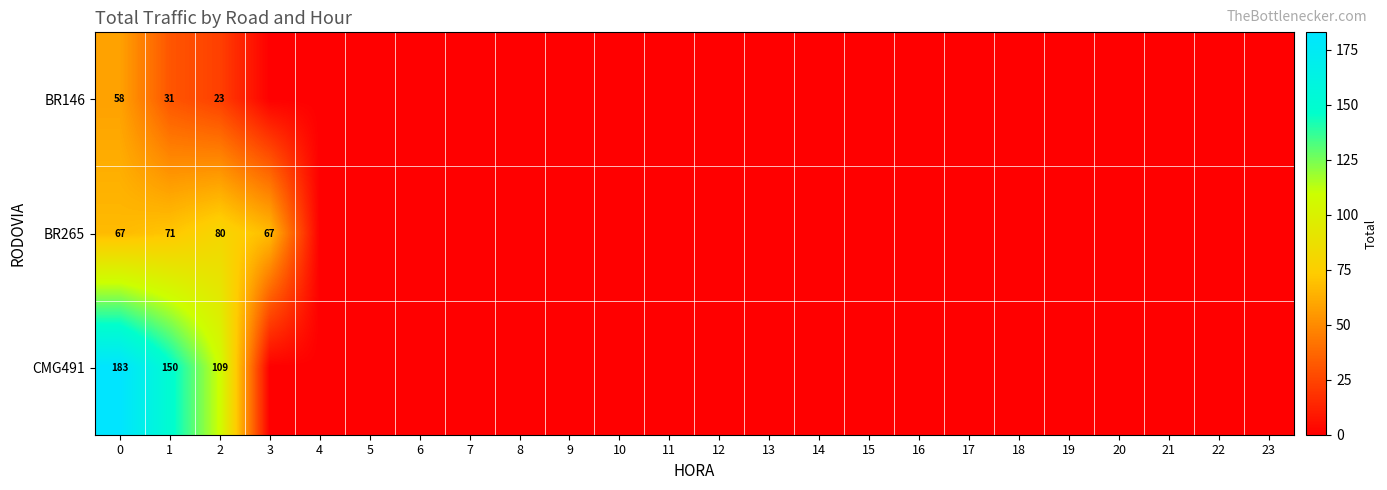

Is the value of CMG491 at 0 greater than the value of BR146 at 0?

Yes